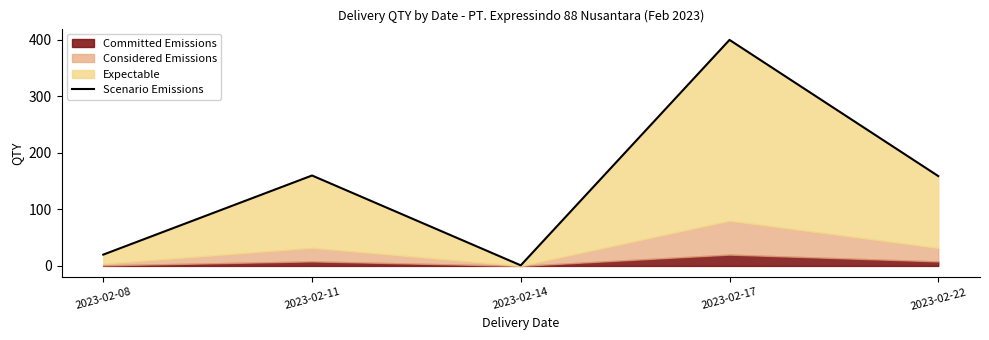

How many interior local peaks (higher than both neighbors) does the data have?

2